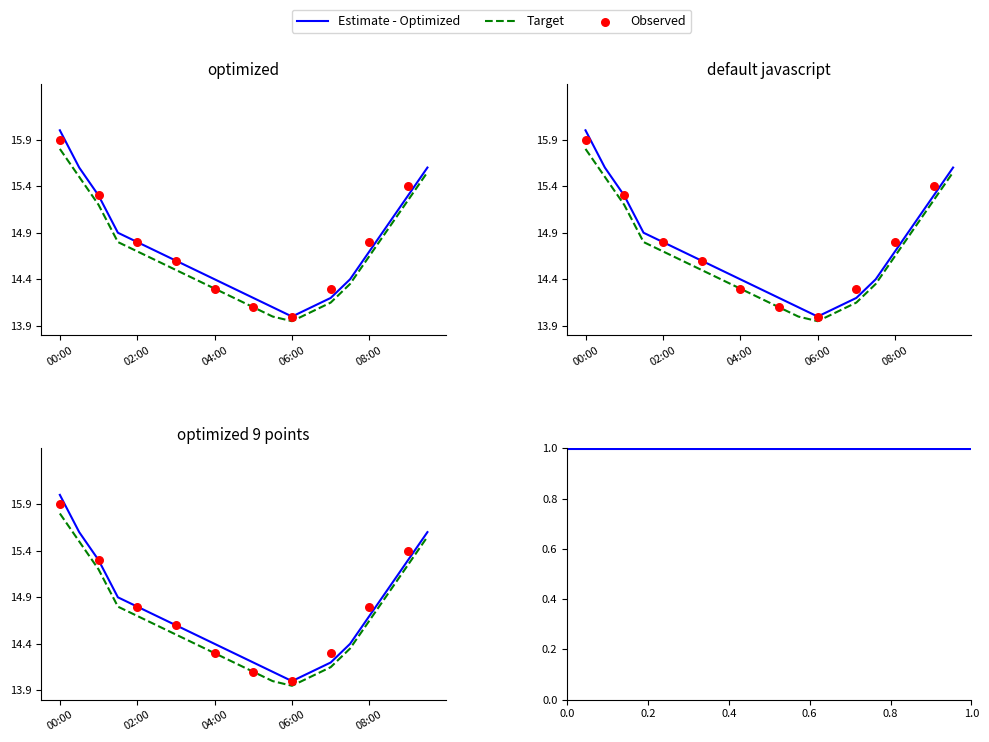

Is the value of temperature at 01:00 greater than the value of temp_target at 01:30?

Yes